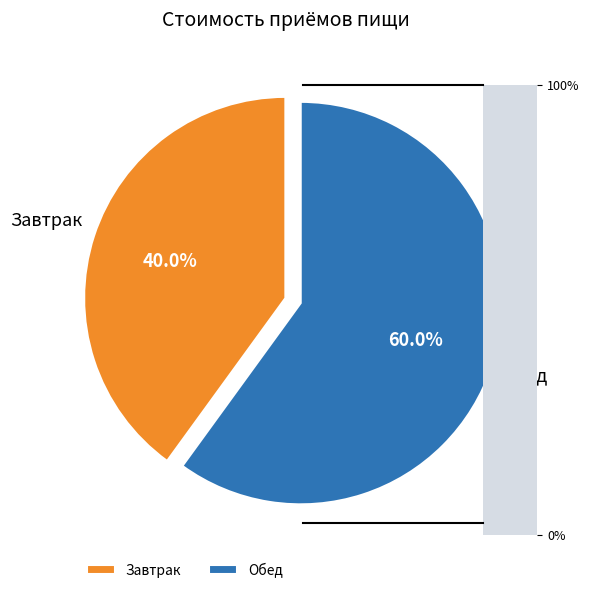

What is the ratio of the value at Завтрак to the value at Обед?

0.7